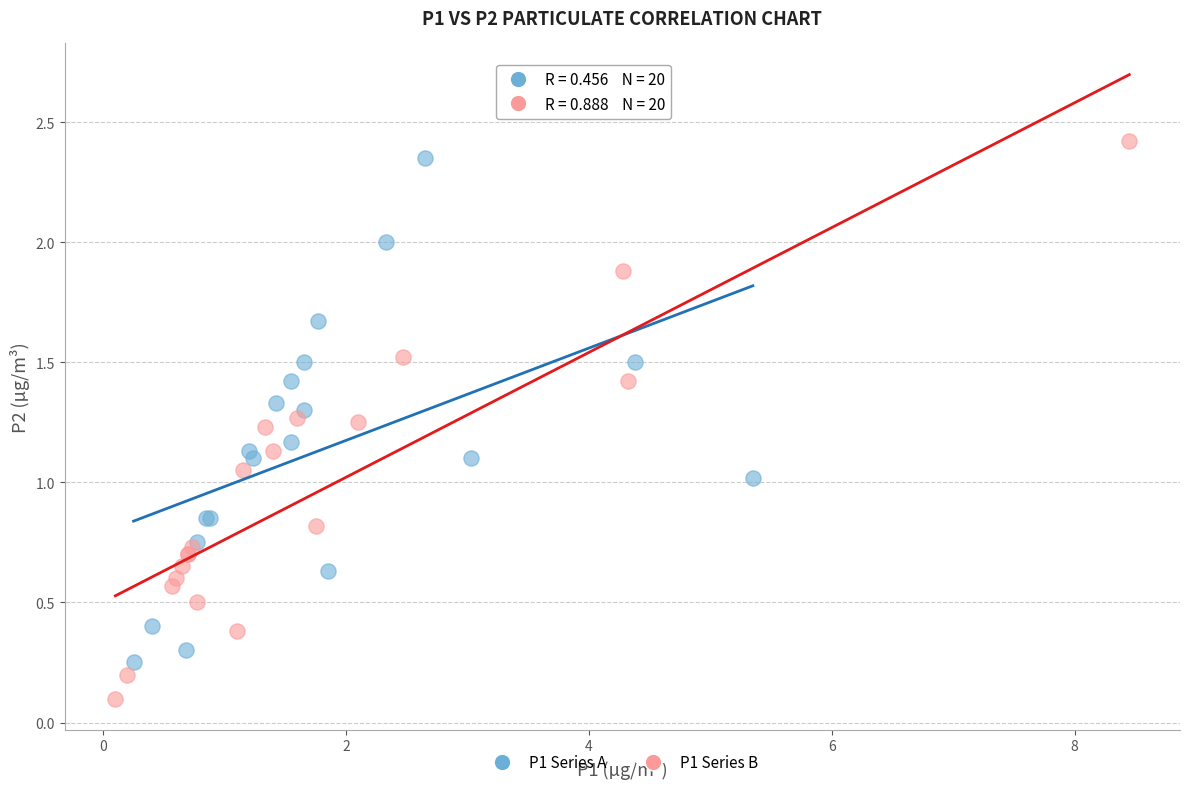

Which series has the widest spread of Y values?

P1 Series B